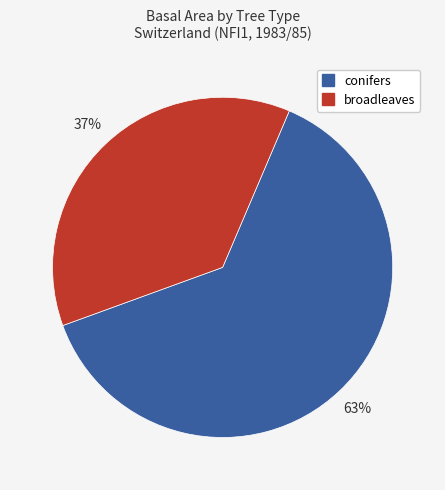

Is there a majority slice in this chart?

Yes